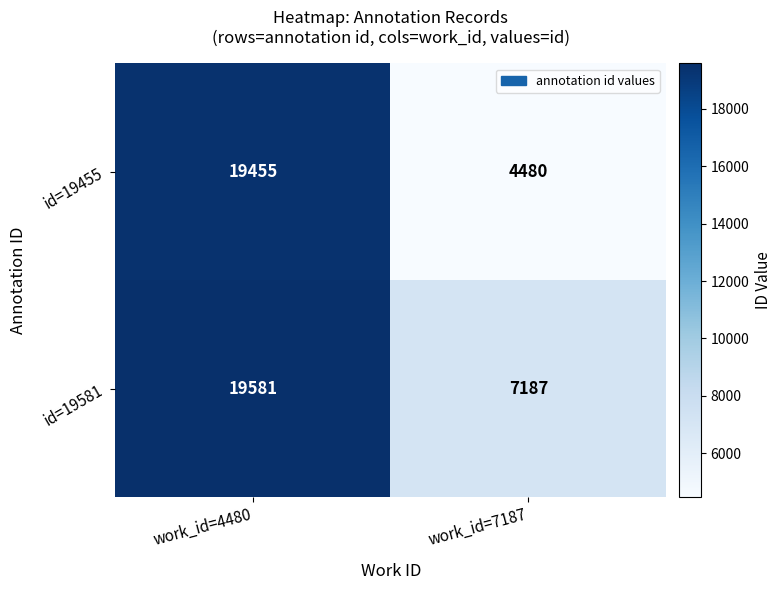

Count the number of categories in the chart.

2